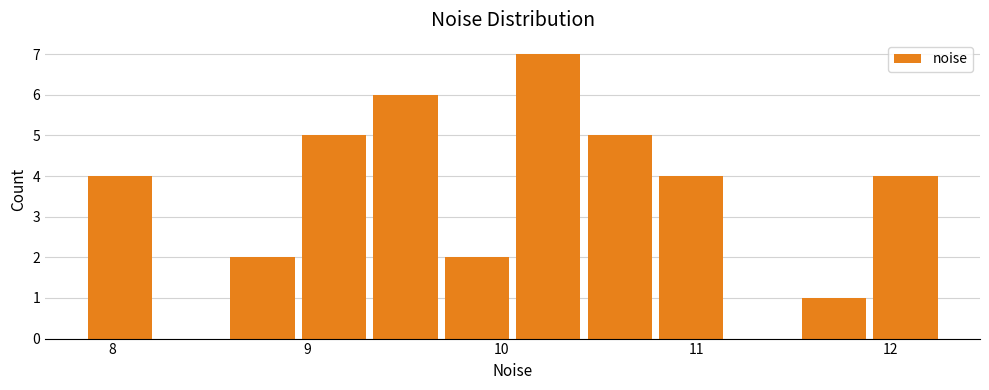

Read against the x-axis, roughly where is the centre of the tallest bar?

10.2